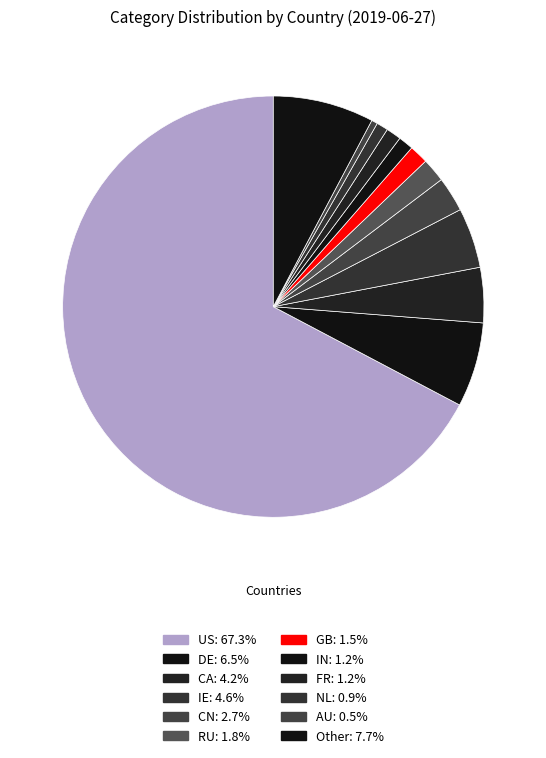

How much of the chart is everything except FR?

98.8%